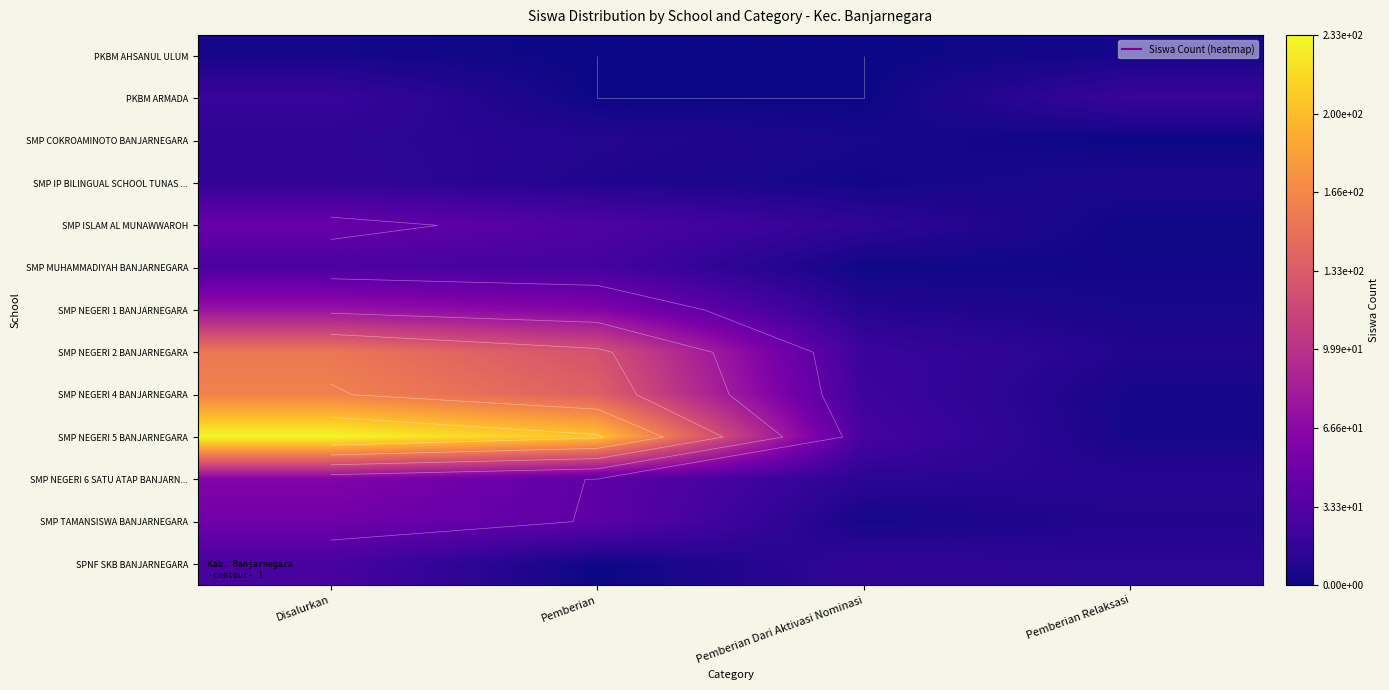

At which category does the chart reach its peak across all series?

Disalurkan